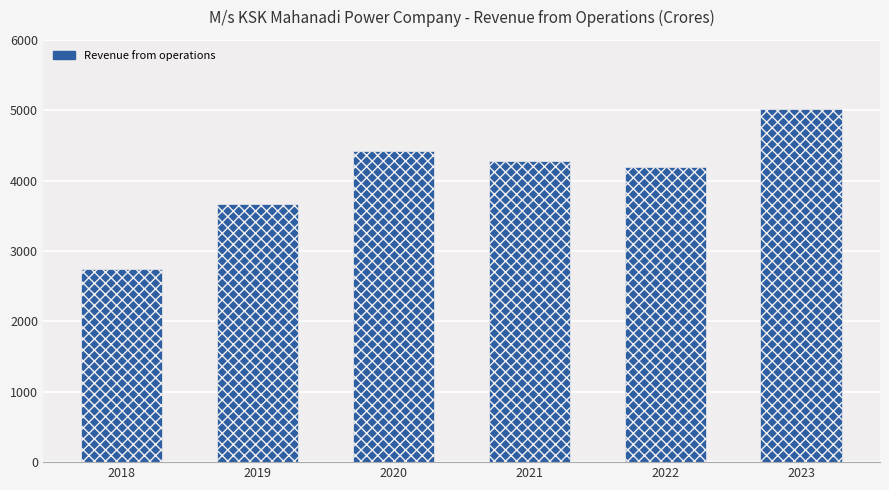

Is it true that the value at 2021 is 7413.2?

False